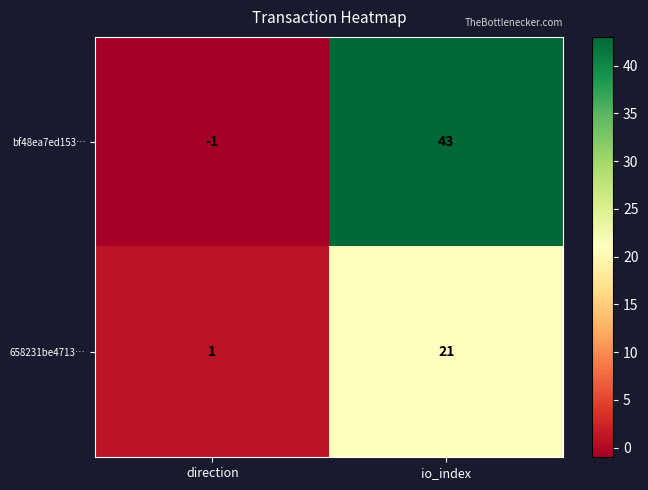

Where is 658231be4713… nearest to the value 11?

direction